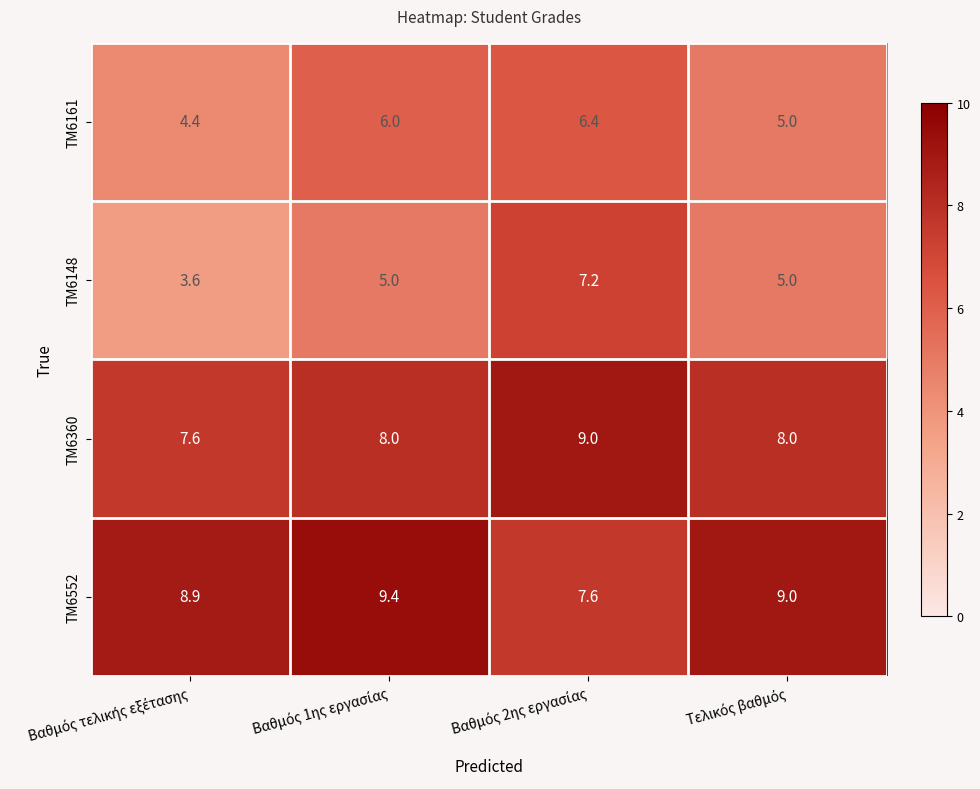

What is the maximum value for ΤΜ6360?

9.0